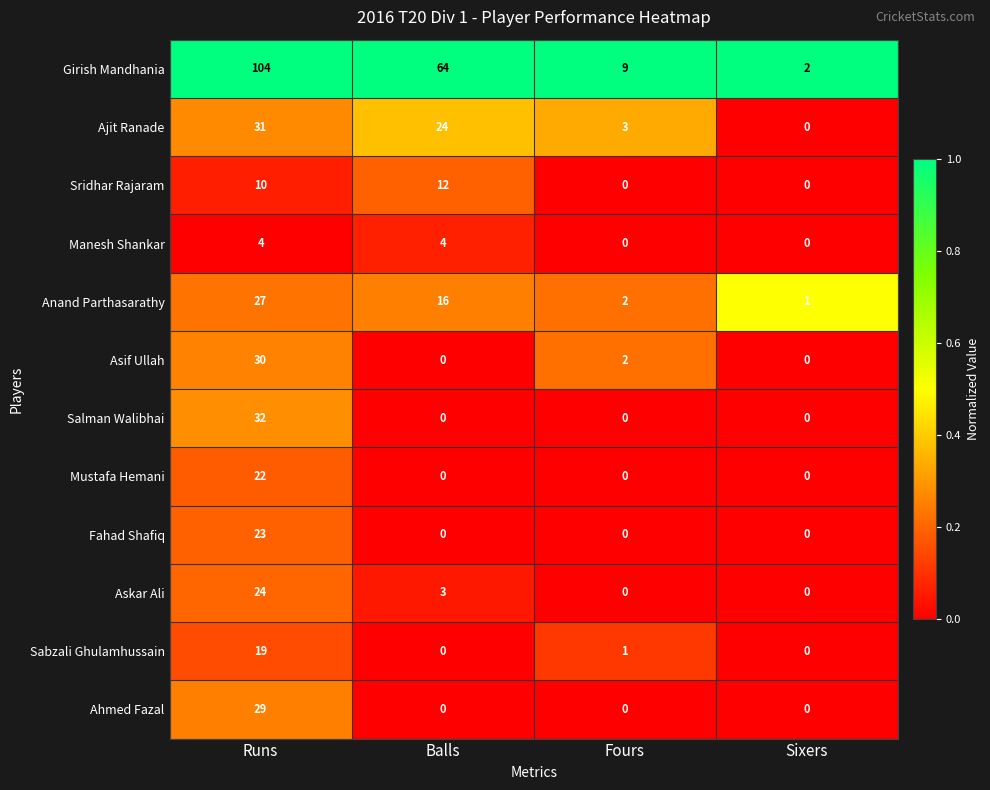

At which category does the chart reach its peak across all series?

Runs